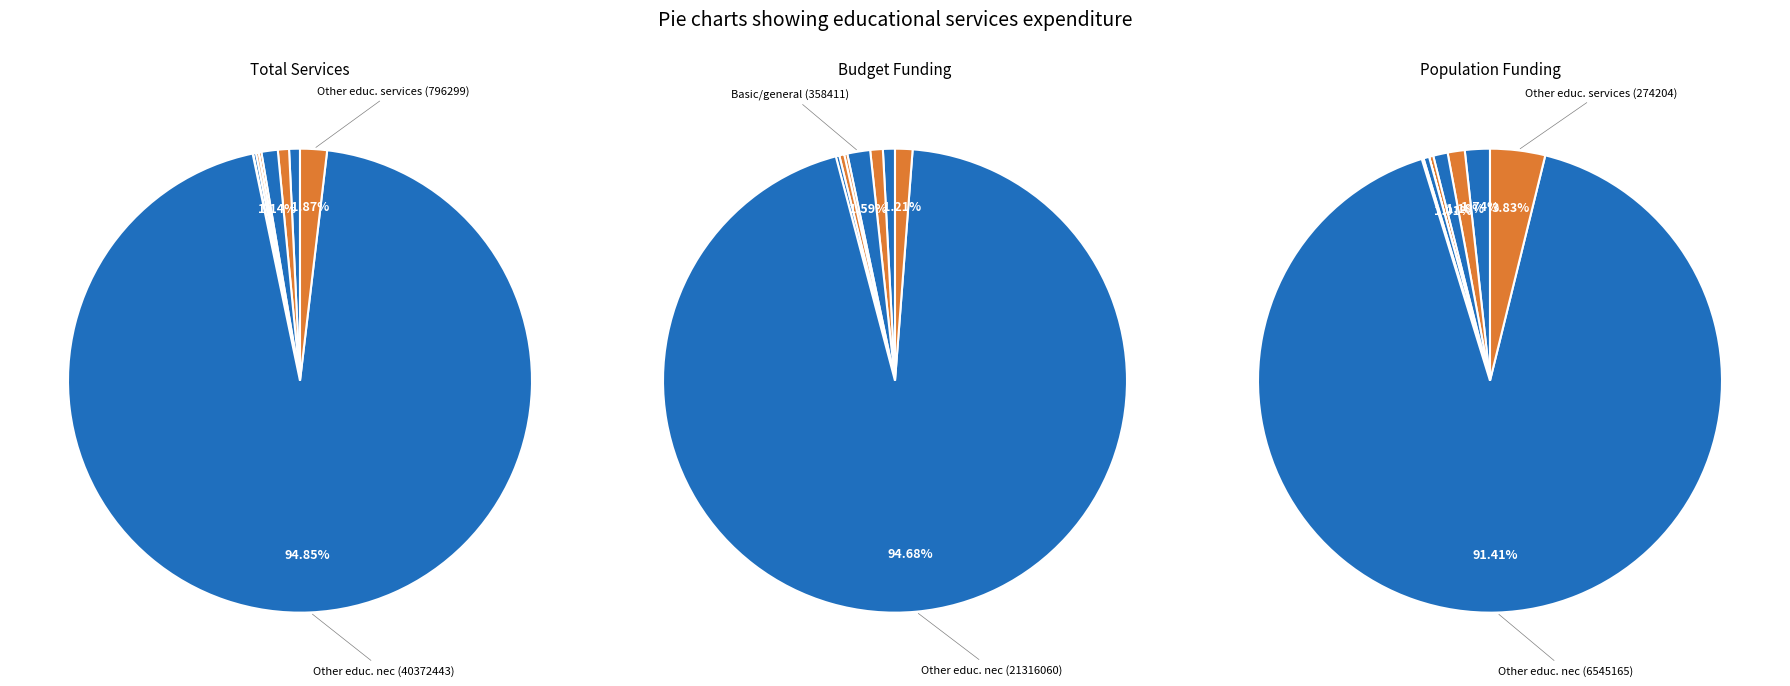

To the nearest percent, what is the difference between the largest and smallest slice percentages?

95%